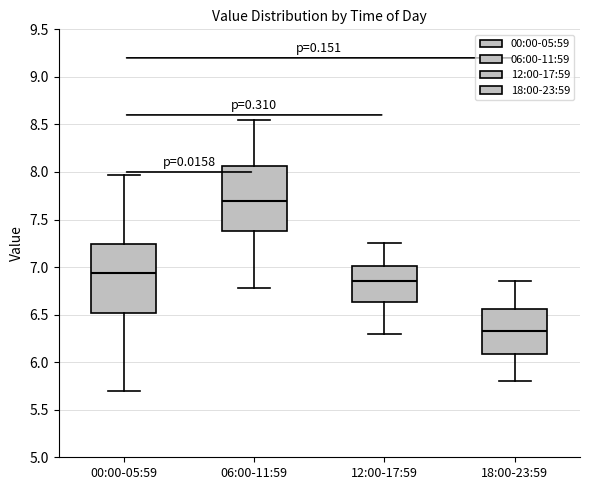

Reading left to right, read every box against the y-axis: the position of its median line, the range the box covers, and the ends of its whiskers. The values are not printed on the chart, so give them approximately, as read against the axis.

00:00-05:59: median 6.95, box 6.50 to 7.25, whiskers 5.70 to 7.95
06:00-11:59: median 7.70, box 7.40 to 8.05, whiskers 6.80 to 8.55
12:00-17:59: median 6.85, box 6.65 to 7.00, whiskers 6.30 to 7.25
18:00-23:59: median 6.35, box 6.10 to 6.55, whiskers 5.80 to 6.85